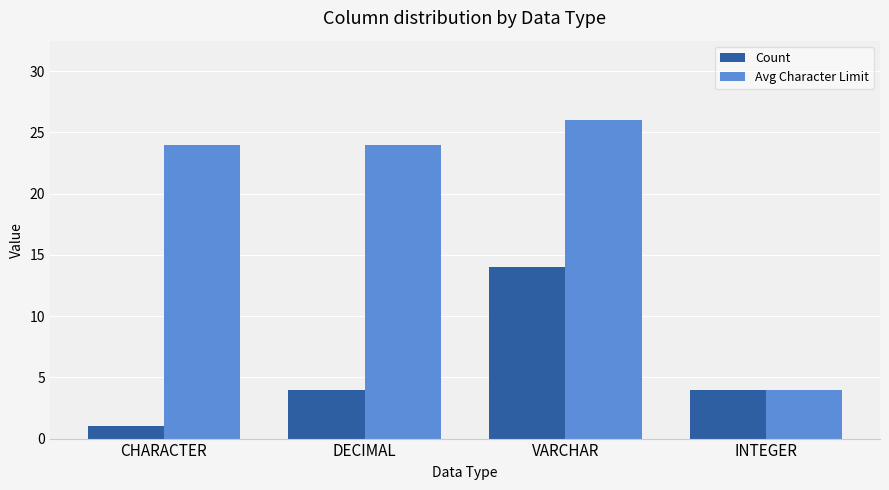

What is the label of the 4th bar from the right?

CHARACTER